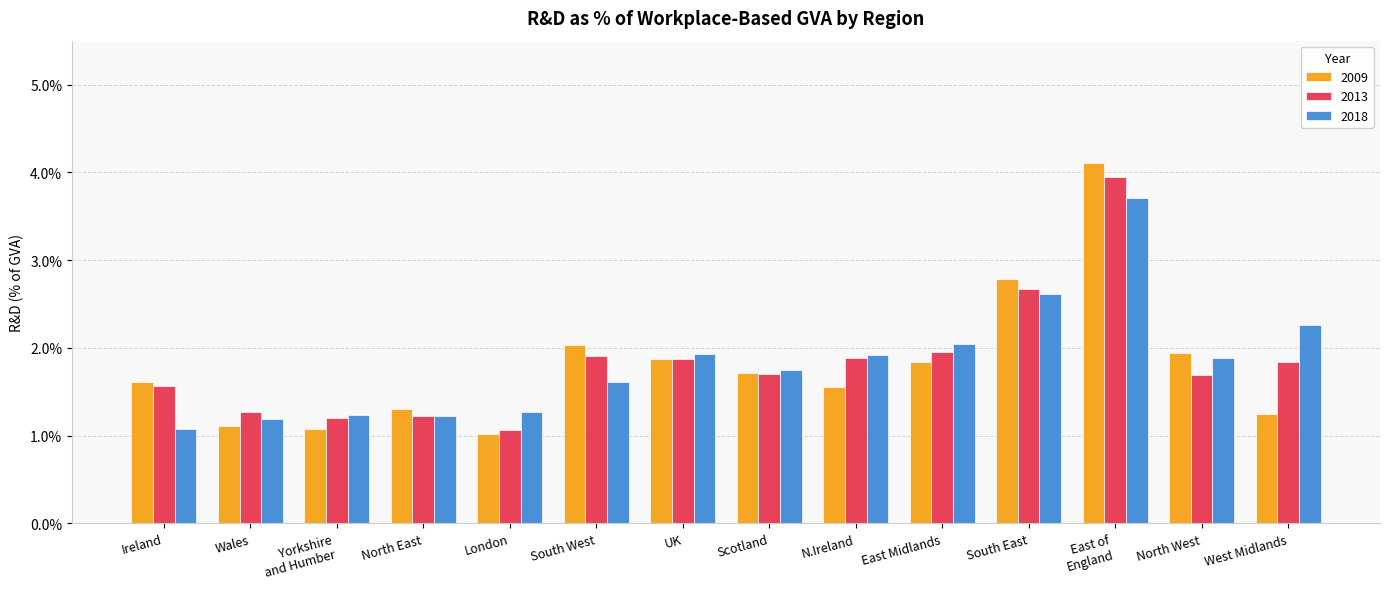

What is the label of the 7th bar from the right?

Scotland